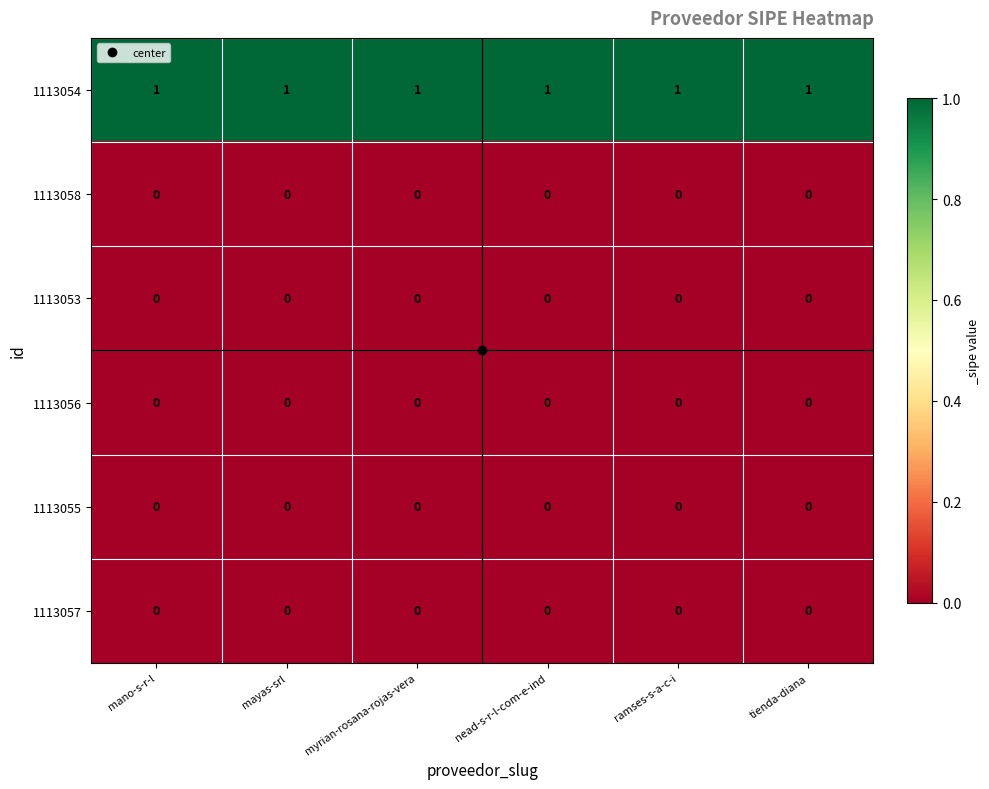

Is it true that 1113054 equals 1 at nead-s-r-l-com-e-ind?

True